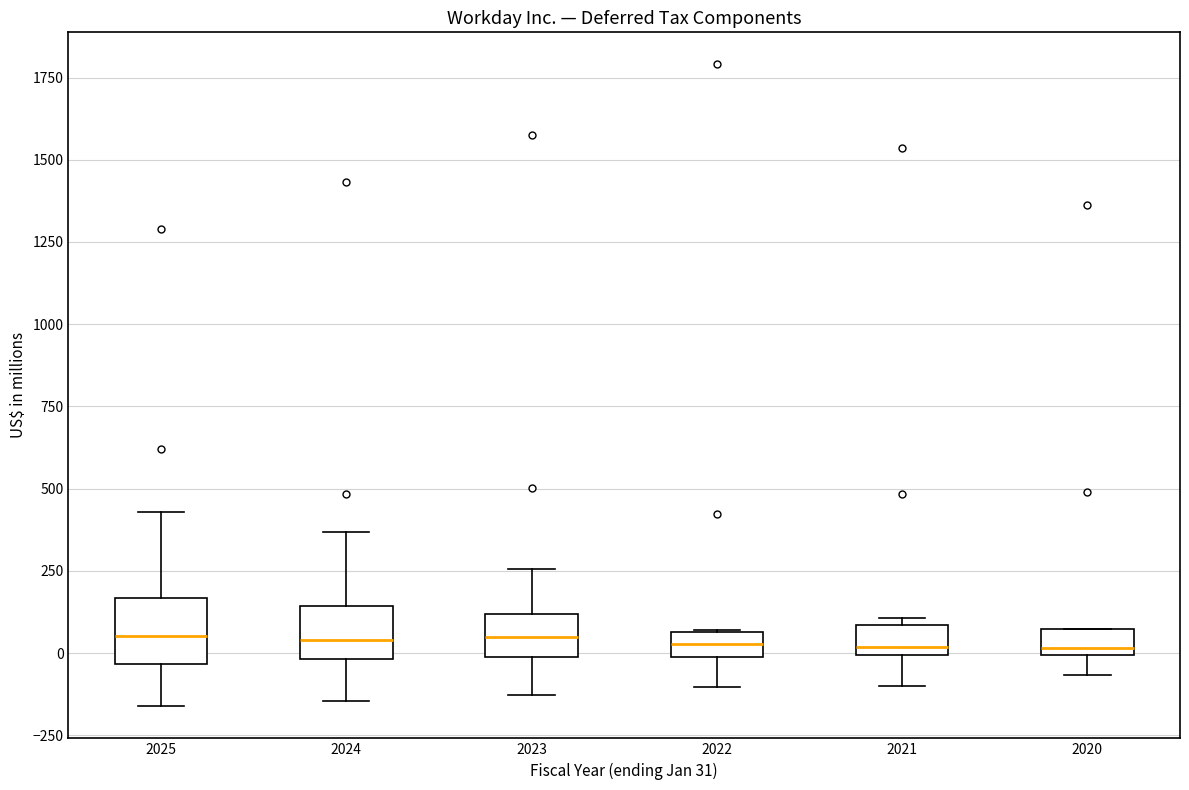

Where is the lower edge of the box at x = 2021 on the y-axis? The values are not printed on the chart, so give them approximately, as read against the axis.

0